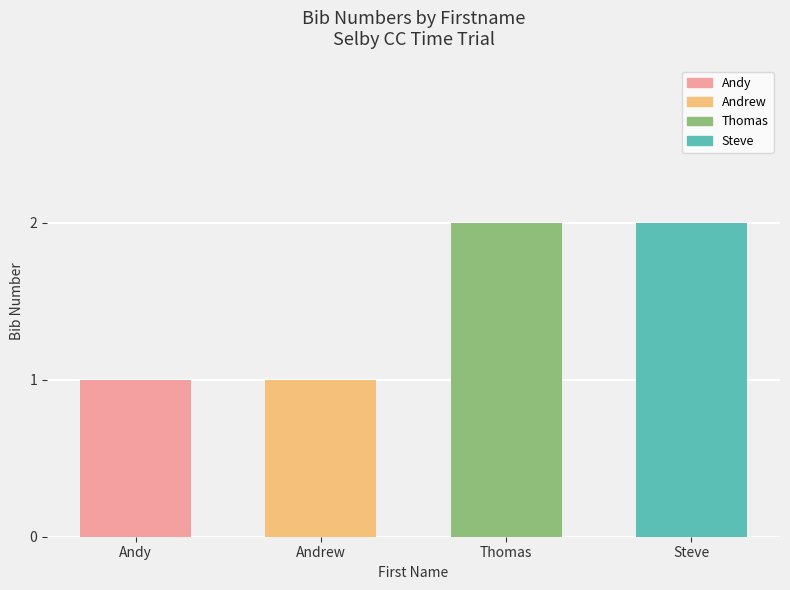

Between Andrew and Thomas, which is larger?

Thomas